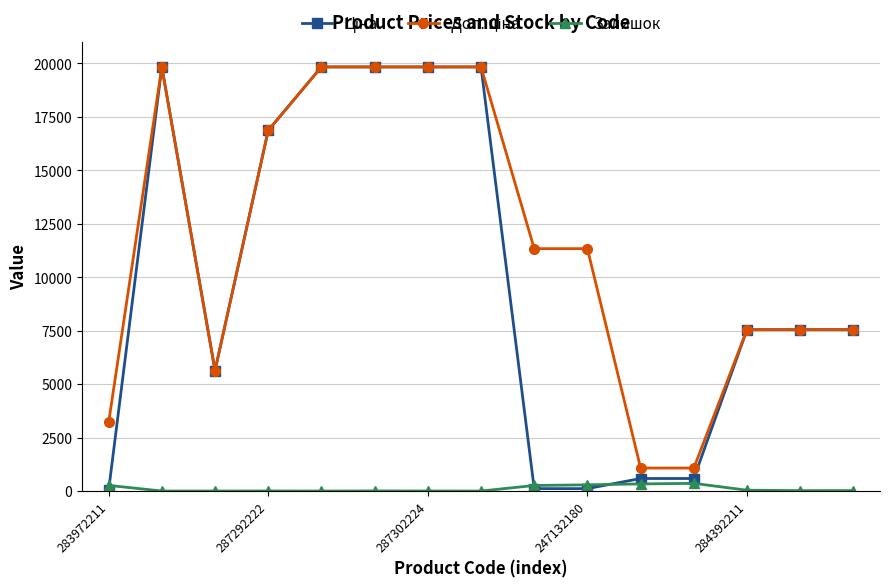

What is the value of the Залишок point at the 13th from the left?

39.0